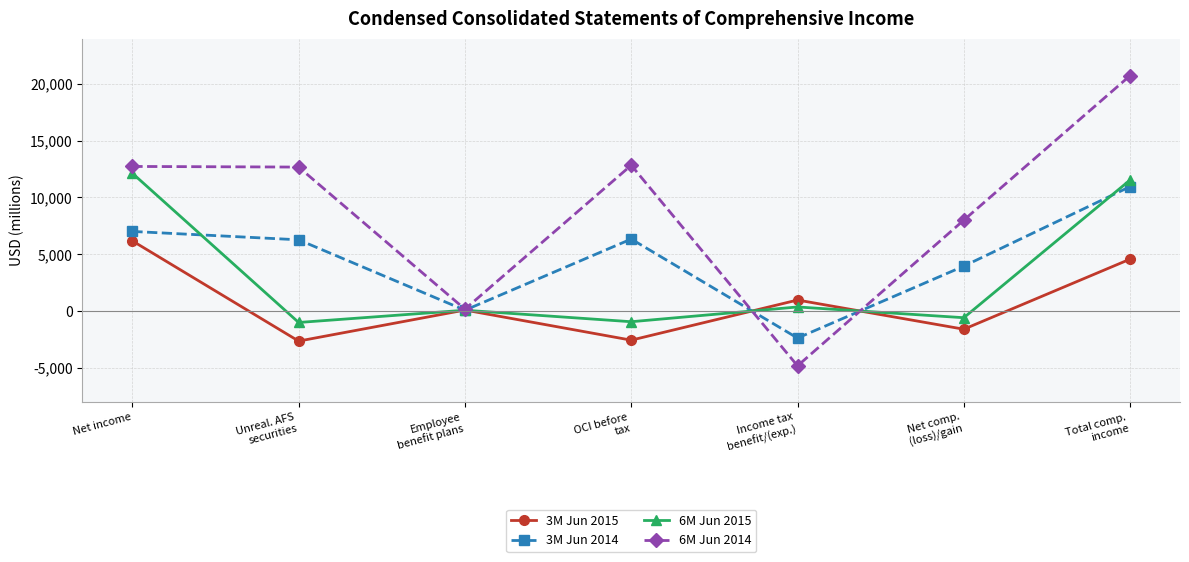

Rank the series by their maximum value, from highest to lowest.

6M Jun 2014, 6M Jun 2015, 3M Jun 2014, 3M Jun 2015